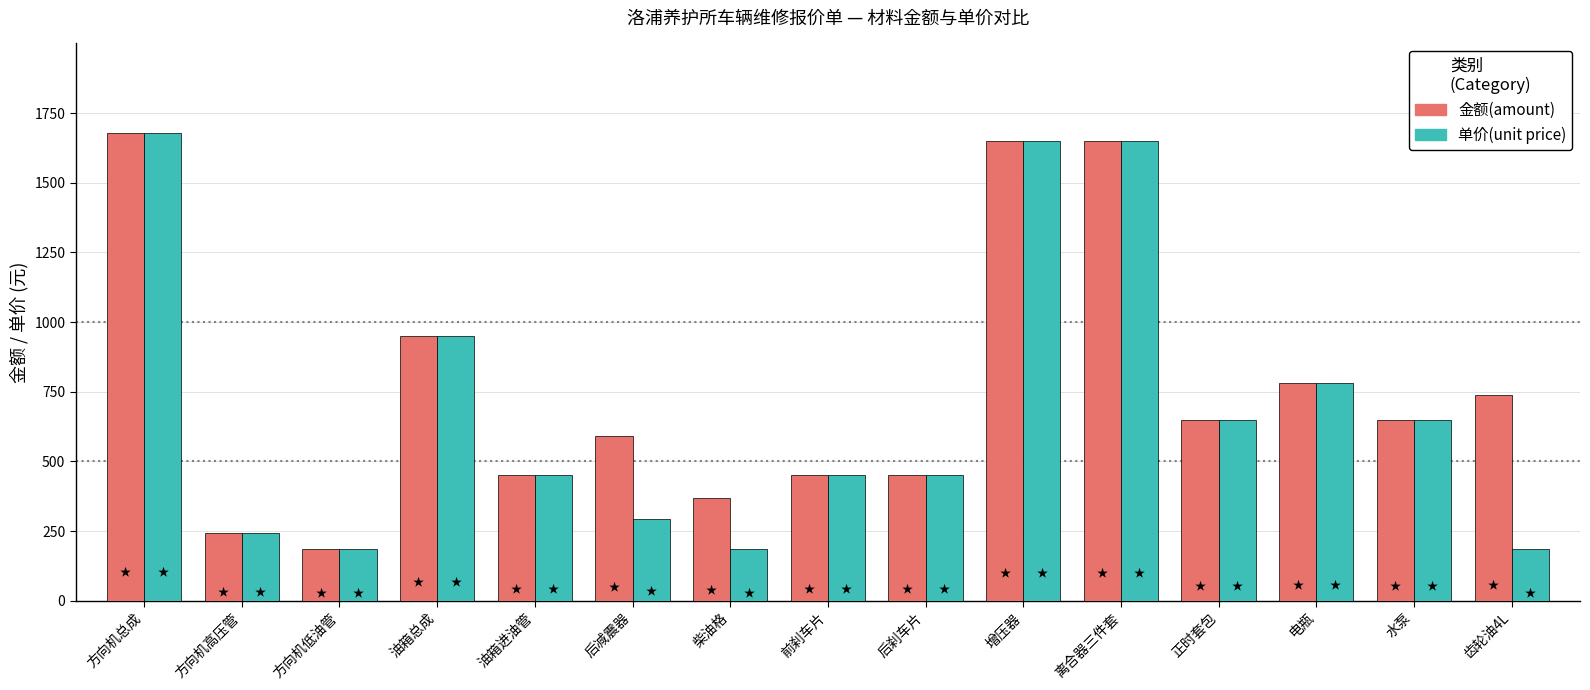

What value does the 金额(amount) series have at 油箱进油管?

450